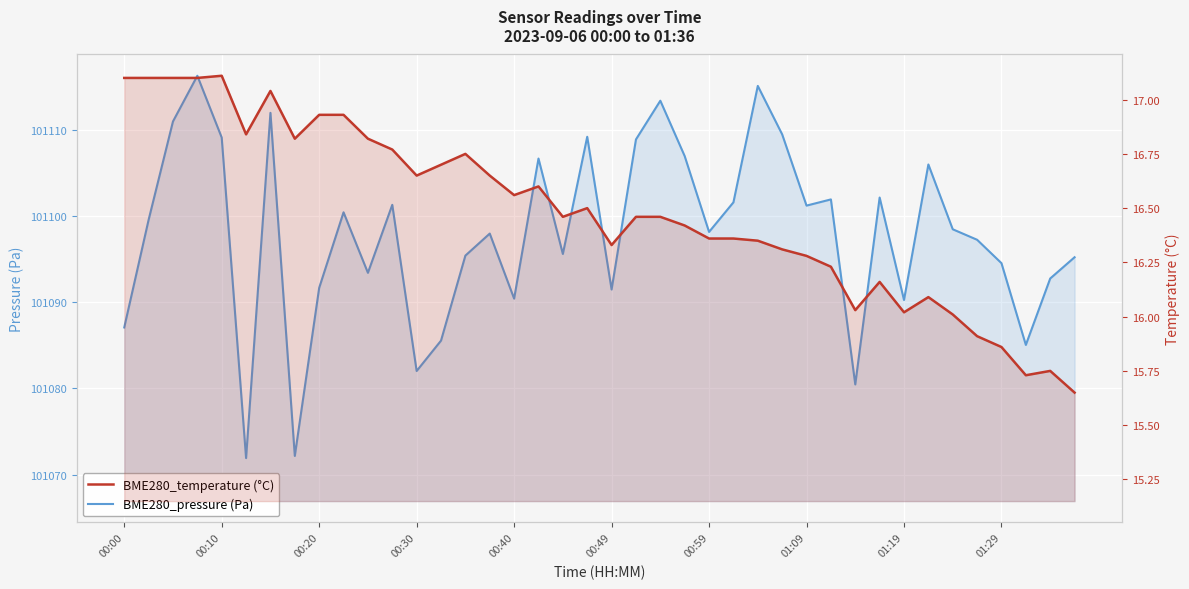

What is the value of the BME280_pressure (Pa) point at the 29th from the left?

101101.2